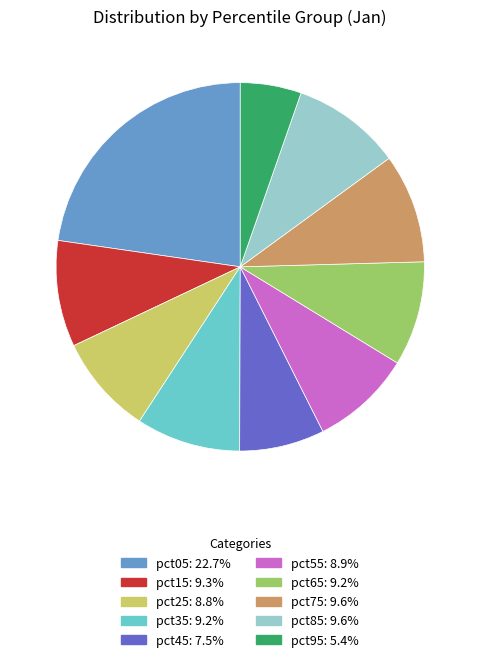

The pct35 slice represents 9% of the pie. True or false?

True